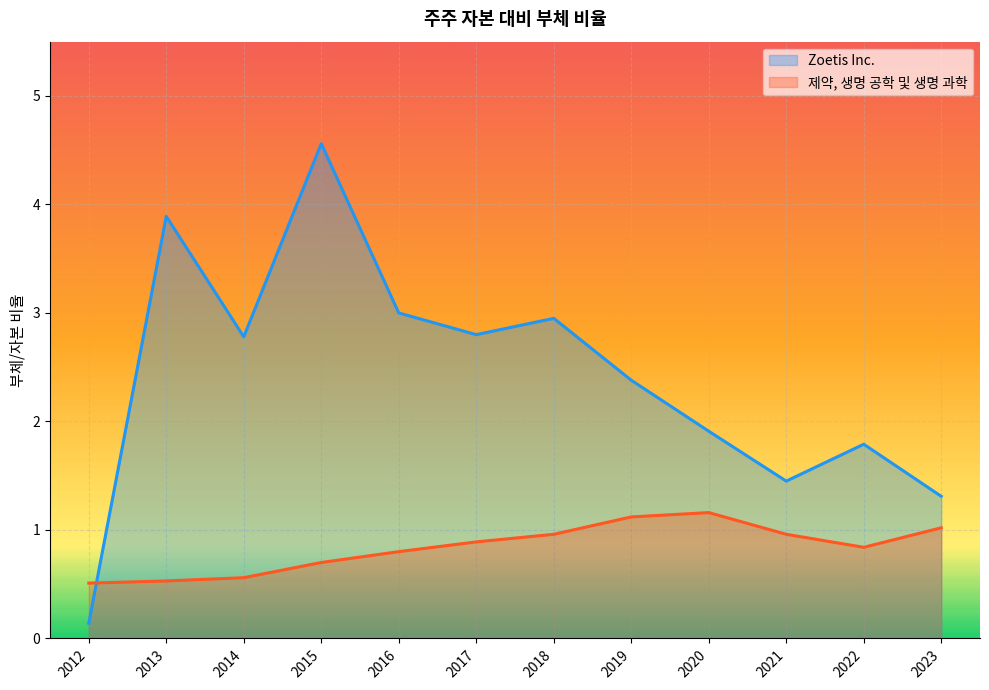

How many lines are shown in the chart?

2